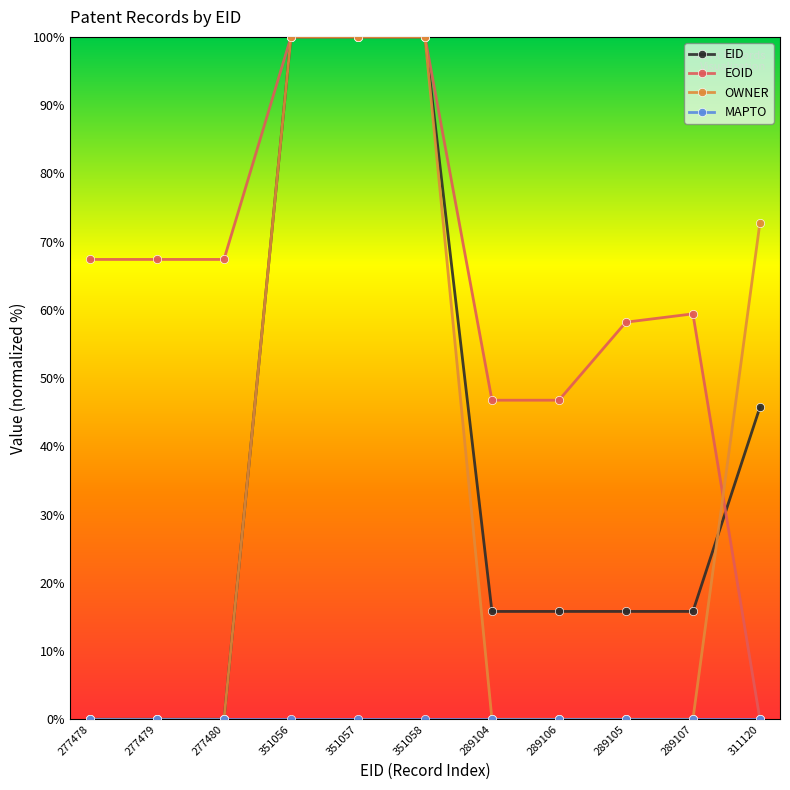

What is the greatest value displayed?

100.0